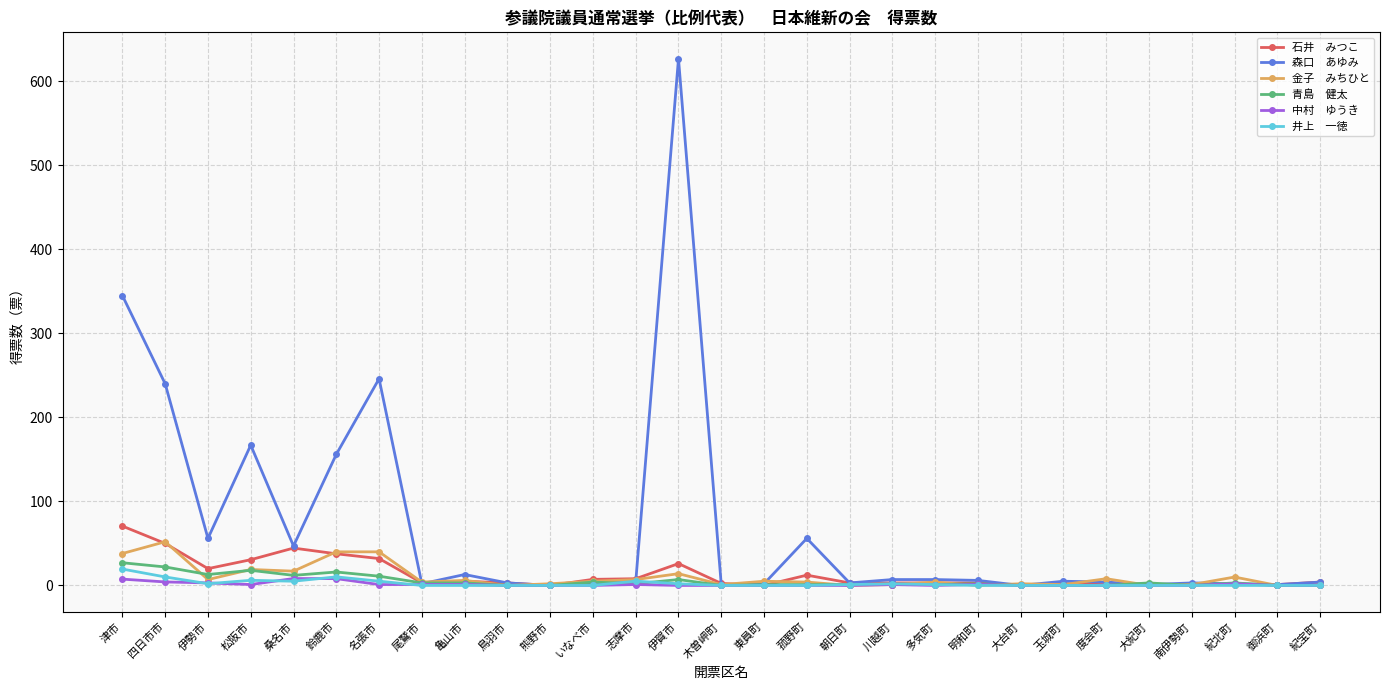

Which category has the highest value across all series?

伊賀市